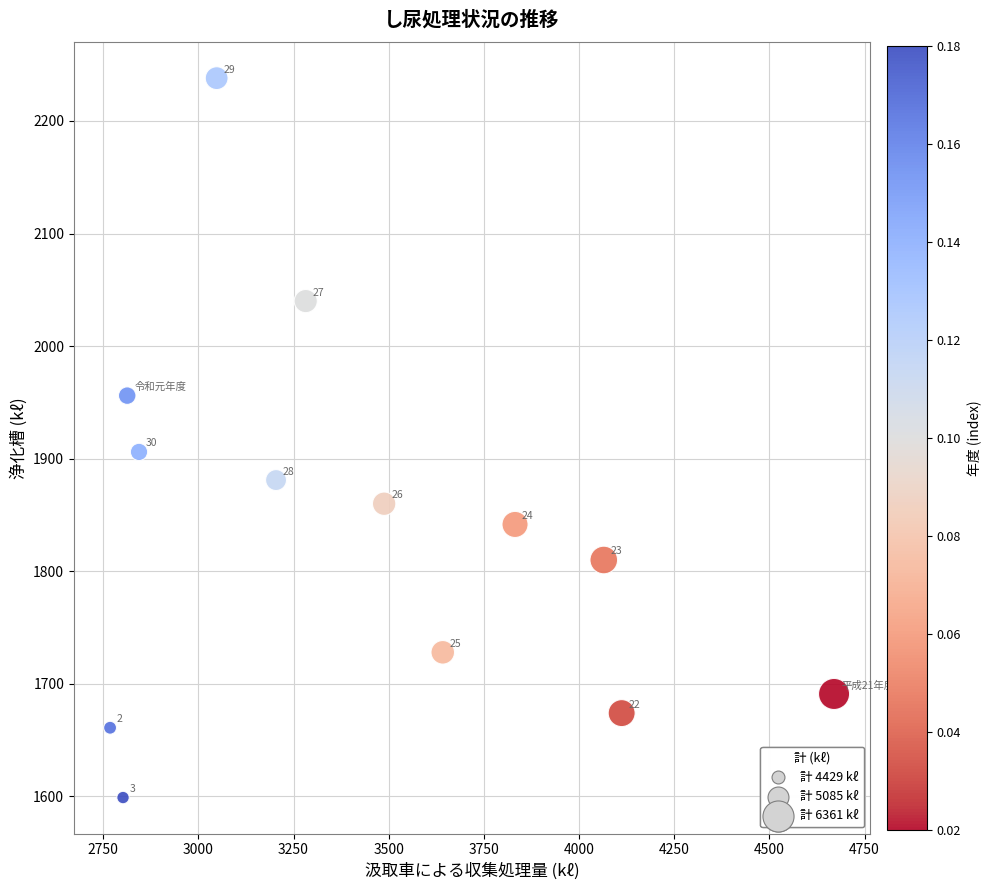

What is the range of X values (max minus min)?

1902.0